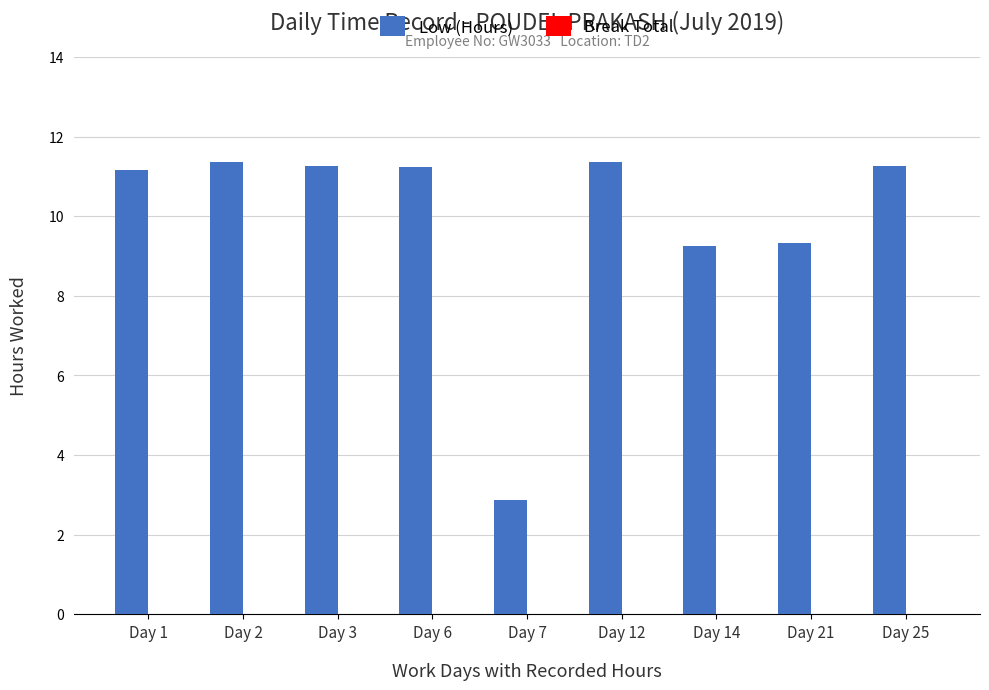

What is the ratio of the value at Day 12 to the value at Day 21?

1.2